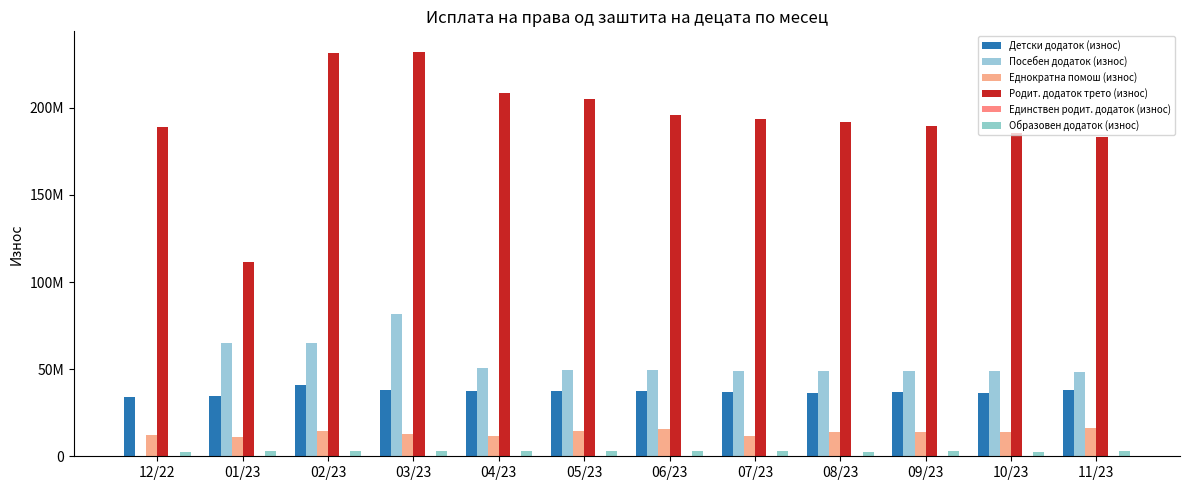

Are the bars horizontal?

No